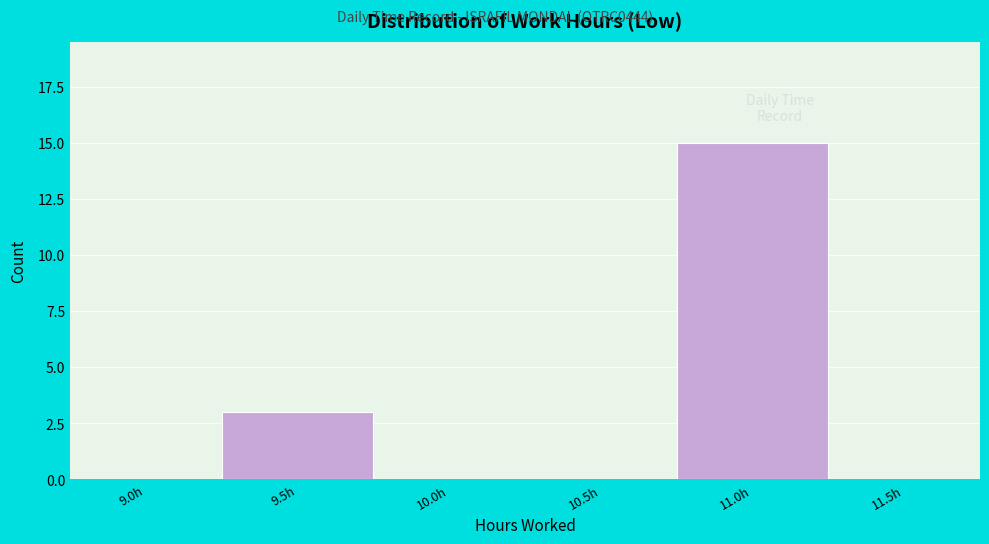

Reading left to right, what are all the values shown in this chart?

9.0h=0	9.5h=3	10.0h=0	10.5h=0	11.0h=15	11.5h=0